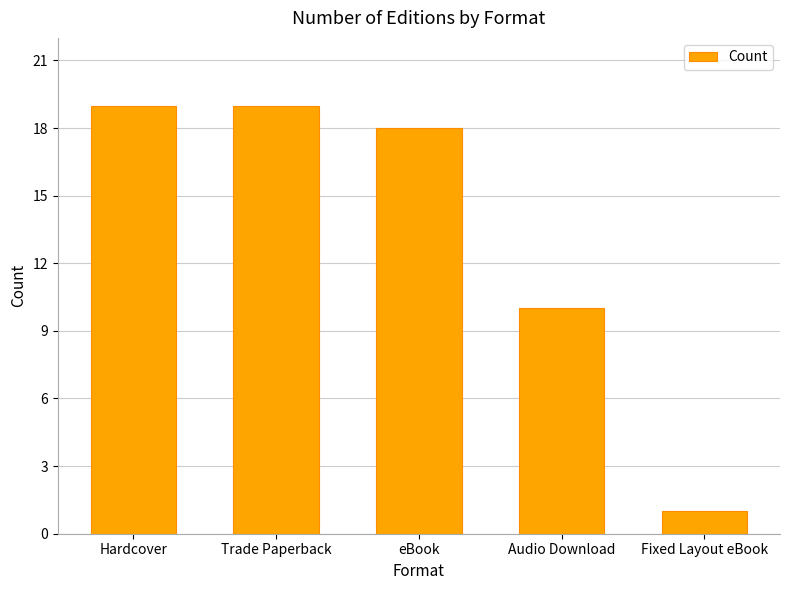

What is the maximum value shown in the chart?

19